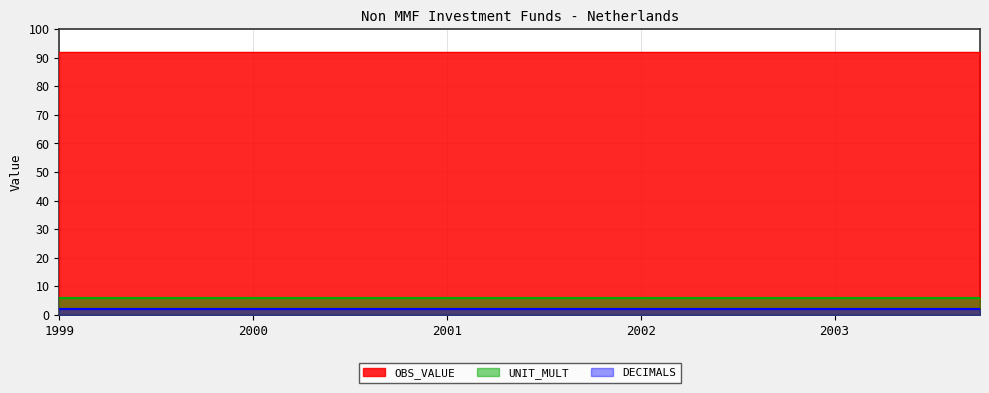

Which category has the lowest value across all series?

1999-Q1